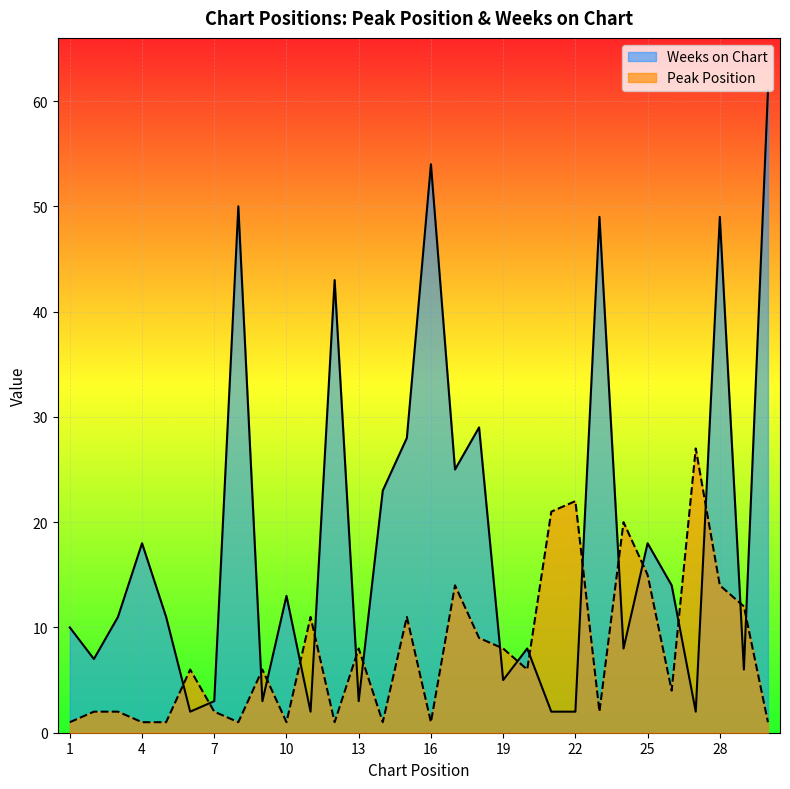

What are all the series names shown in the legend?

Weeks on Chart, Peak Position